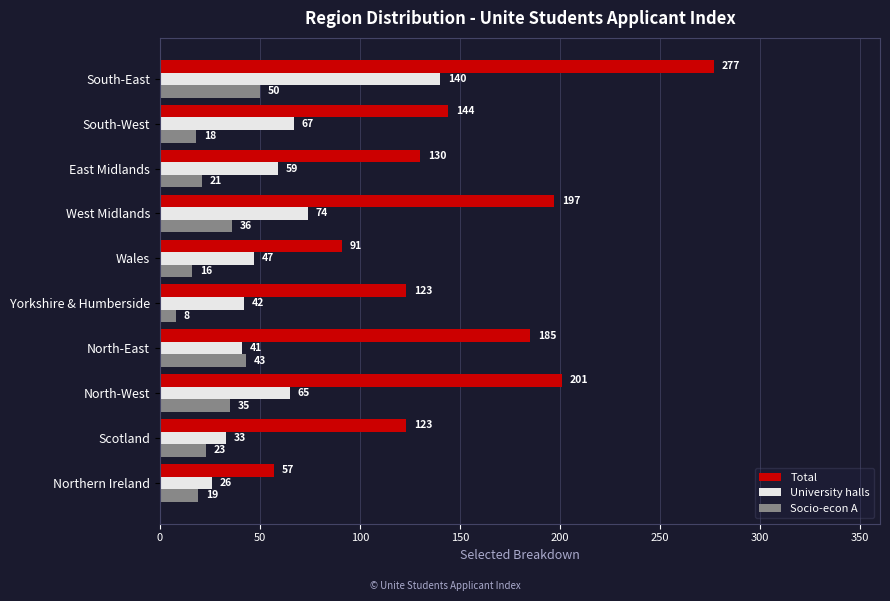

Where is University halls nearest to the value 83?

West Midlands